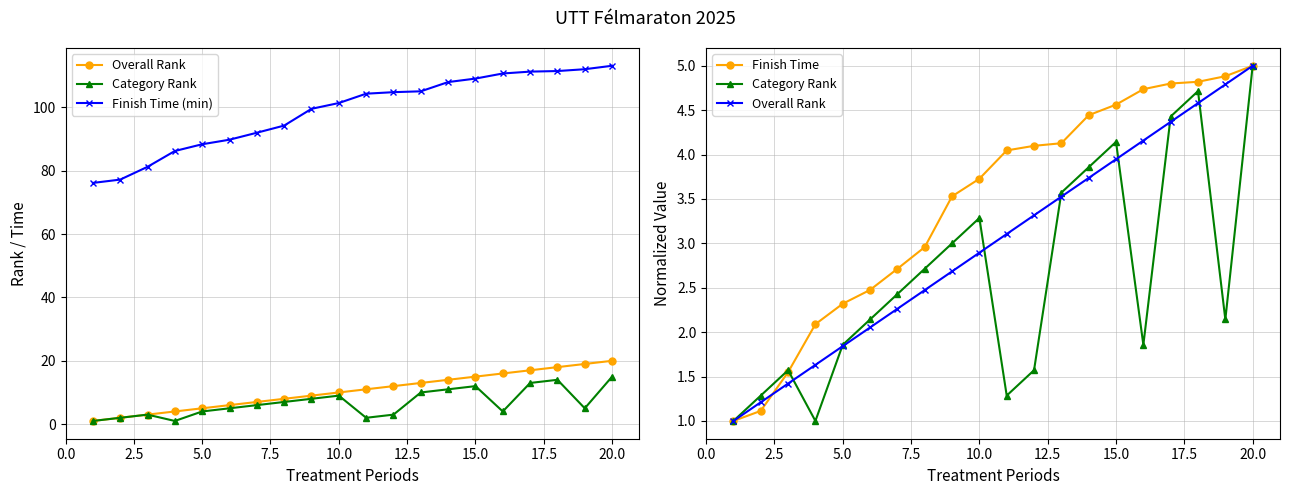

Which series has the largest total across all categories?

Finish Time (min)